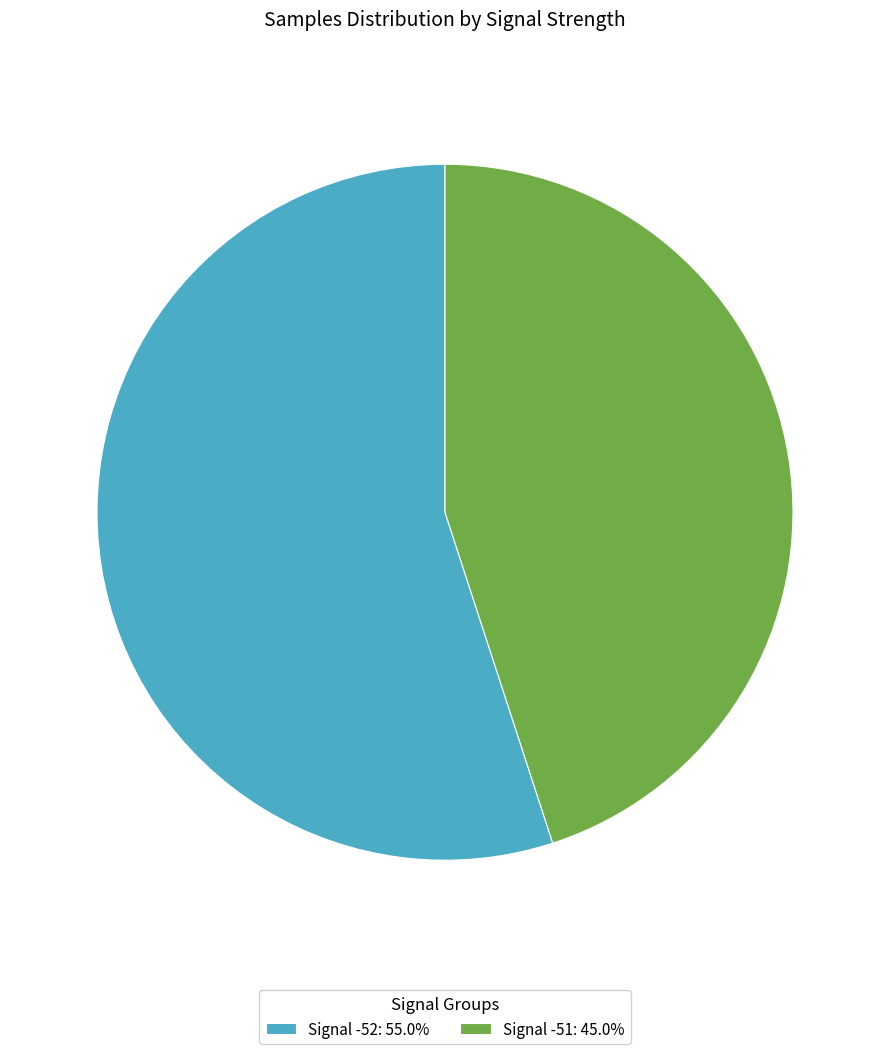

Is there any slice that represents more than half of the pie?

Yes